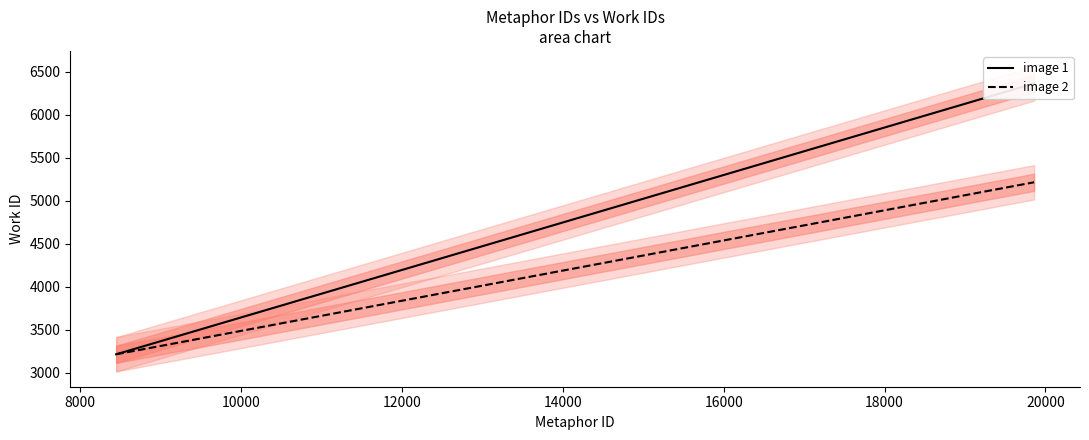

True or false: image 2 has a value of 3216 at 8447.

True